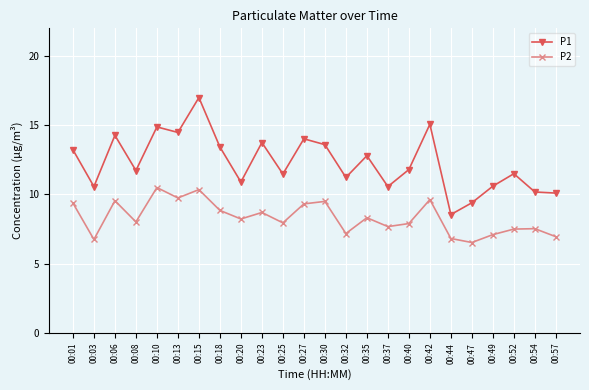

Between 00:03 and 00:10, which series saw the biggest shift?

P1